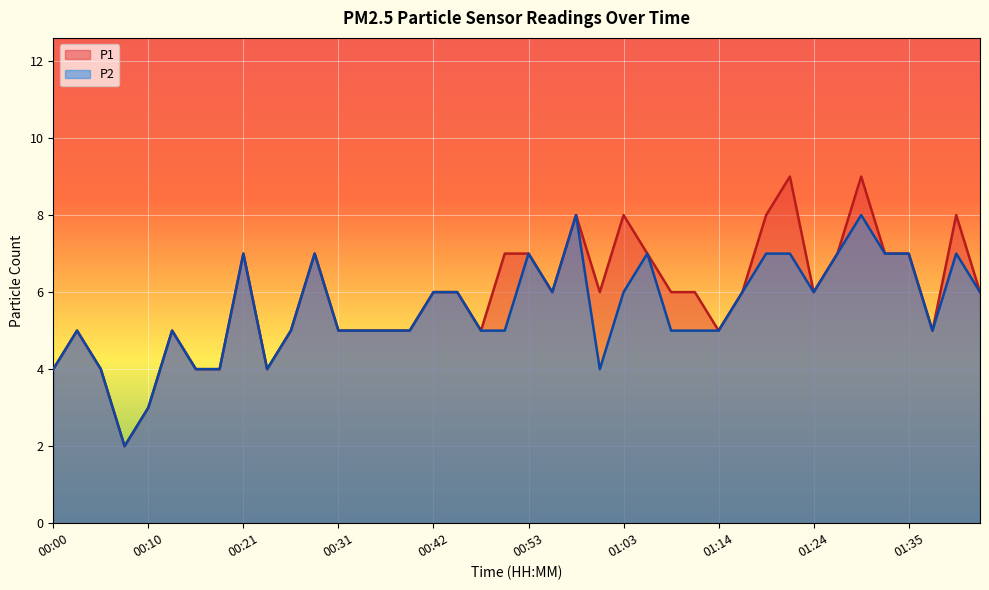

True or false: P2 and P1 intersect in this chart.

False